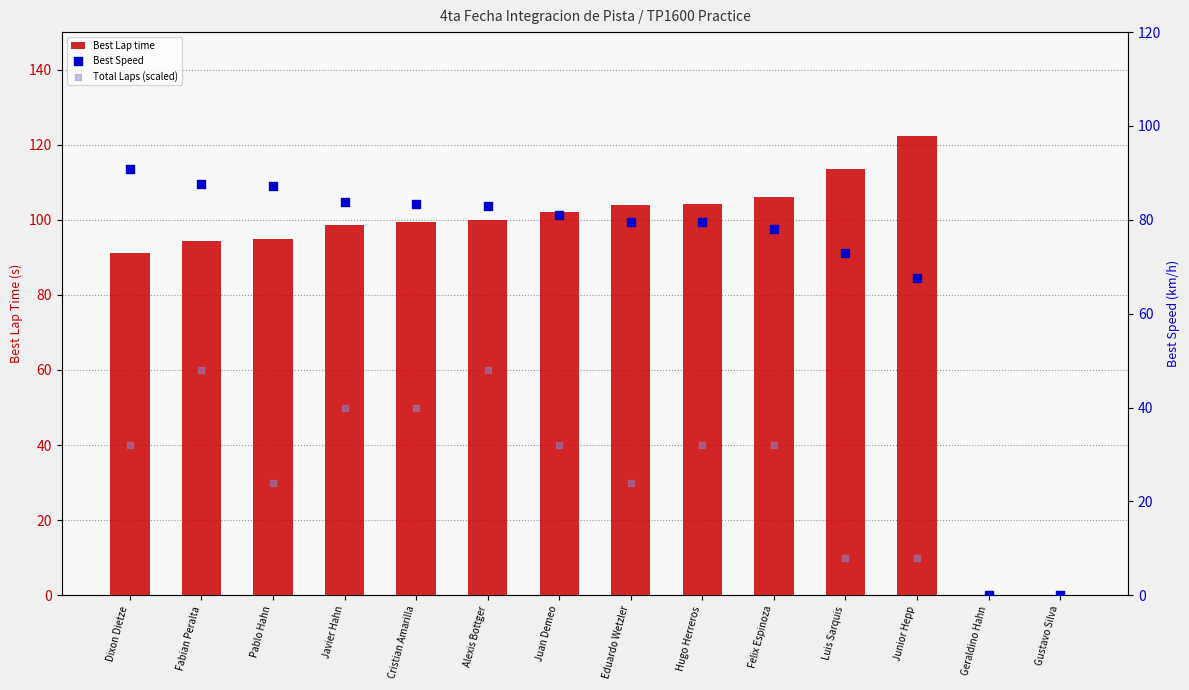

Which series has the widest spread of Y values?

Best Lap time